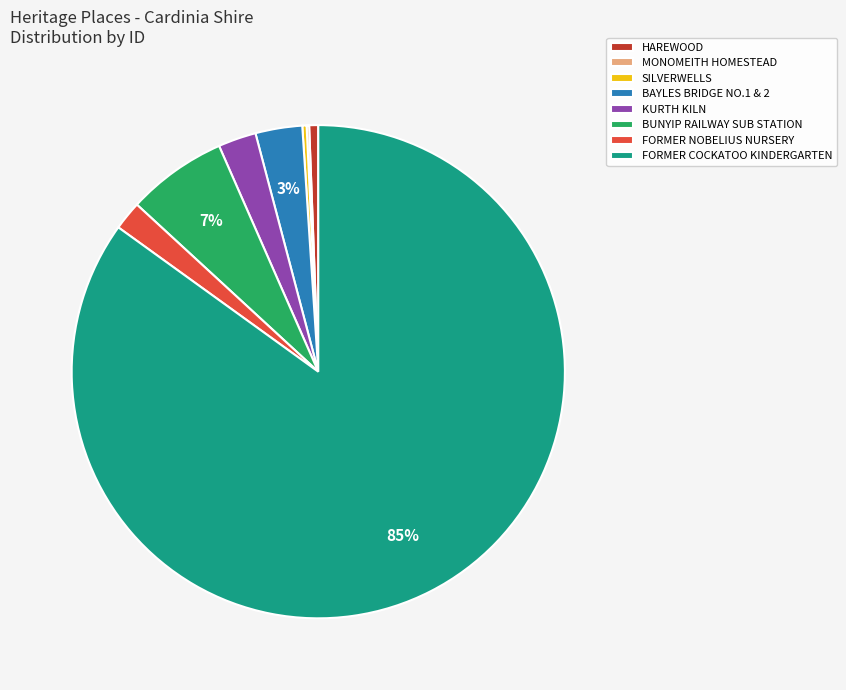

Which slice is the largest?

FORMER COCKATOO KINDERGARTEN